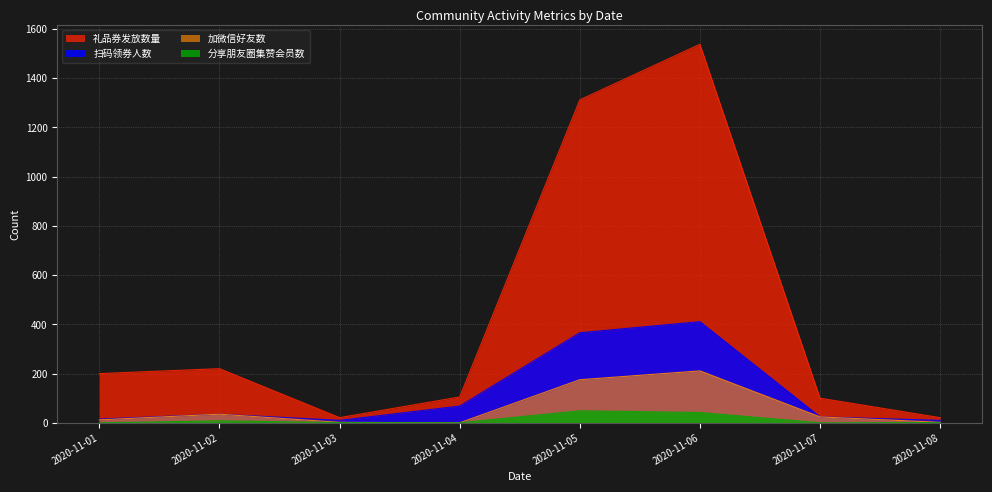

How many interior local valleys does the 礼品券发放数量 series have?

1